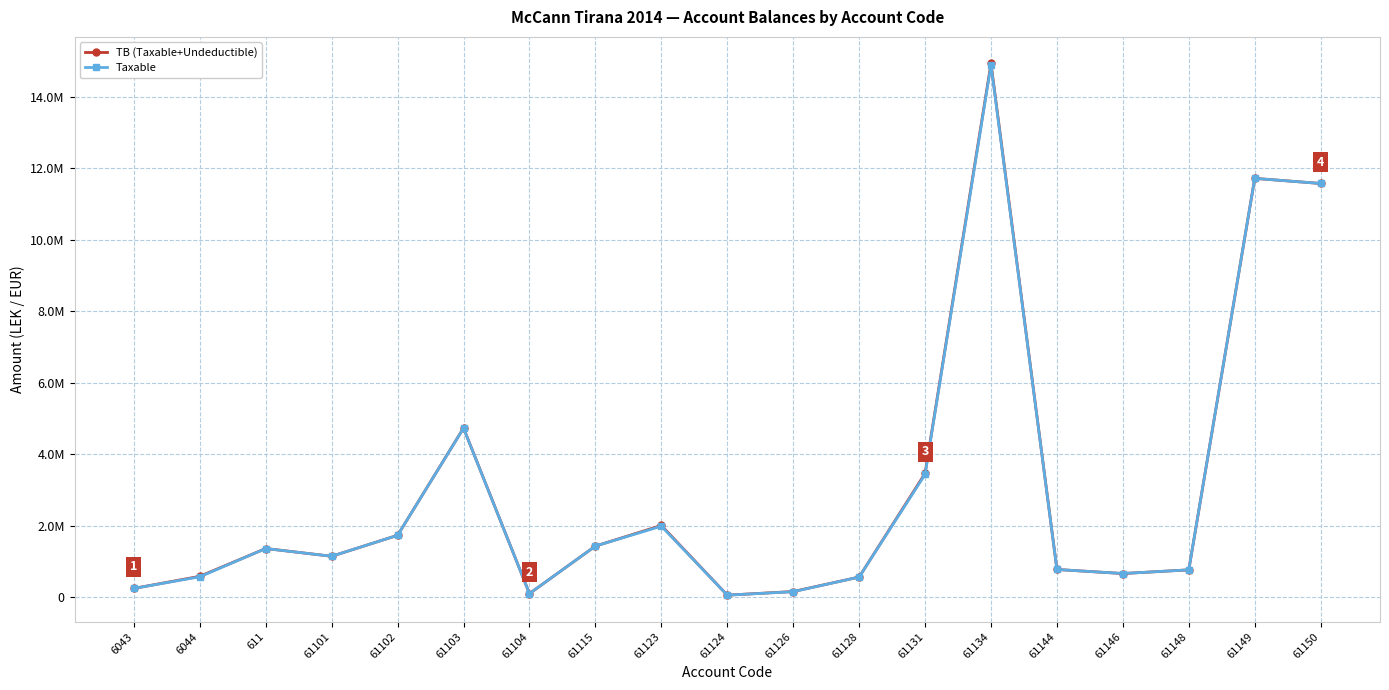

What are all the series names shown in the legend?

TB (Taxable+Undeductible), Taxable